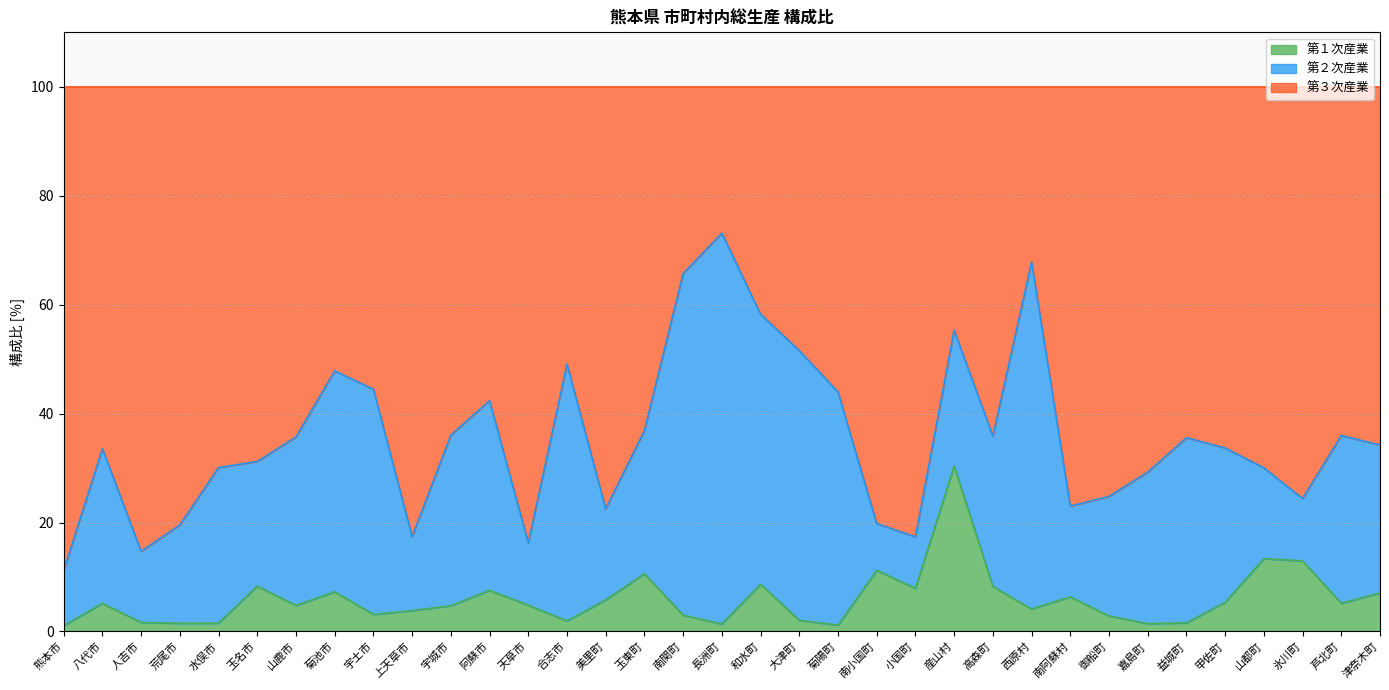

Which series changed the most between 上天草市 and 氷川町?

第１次産業